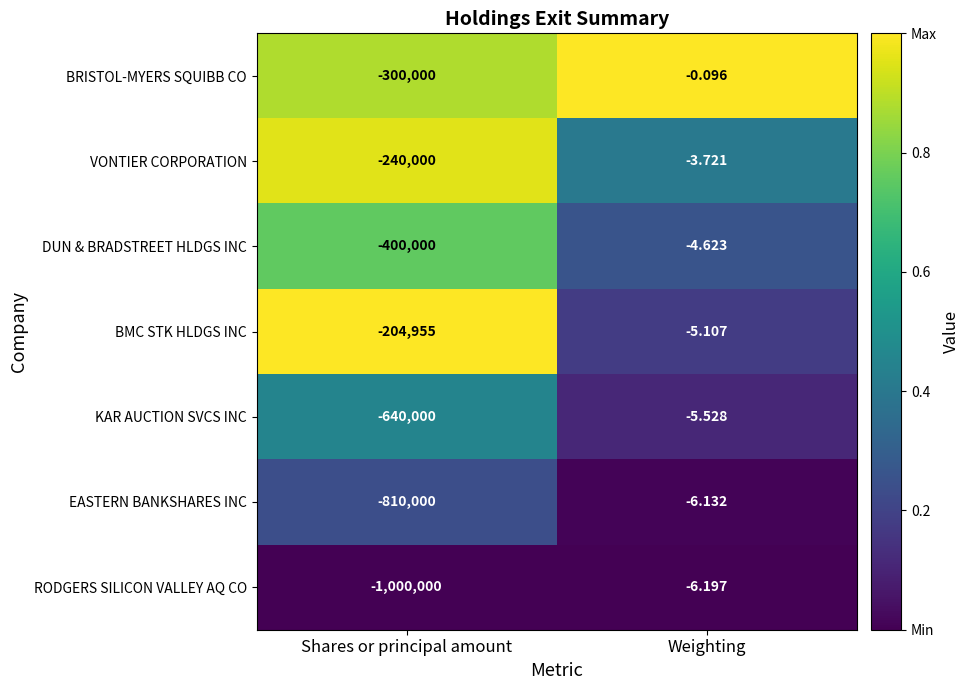

Rank the series at Weighting from lowest to highest value.

RODGERS SILICON VALLEY AQ CO, EASTERN BANKSHARES INC, KAR AUCTION SVCS INC, BMC STK HLDGS INC, DUN & BRADSTREET HLDGS INC, VONTIER CORPORATION, BRISTOL-MYERS SQUIBB CO